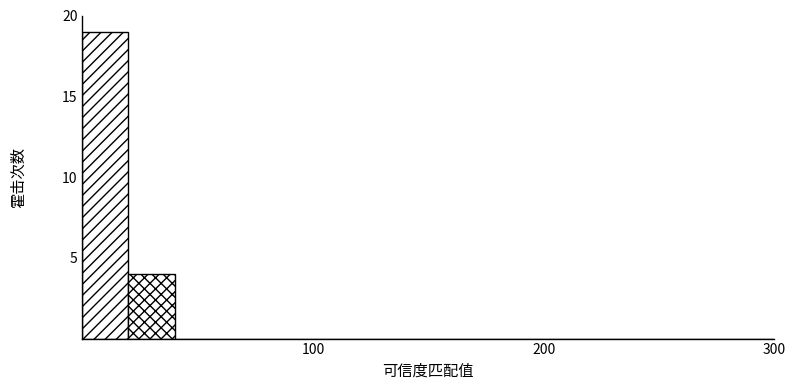

Read against the x-axis, roughly where is the centre of the tallest bar?

10